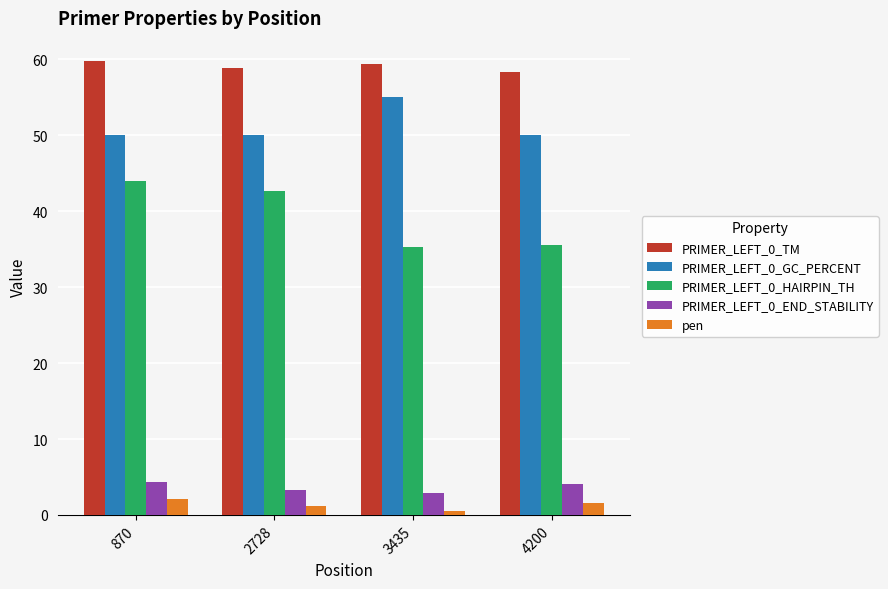

What value does the PRIMER_LEFT_0_GC_PERCENT series have at 870?

50.0